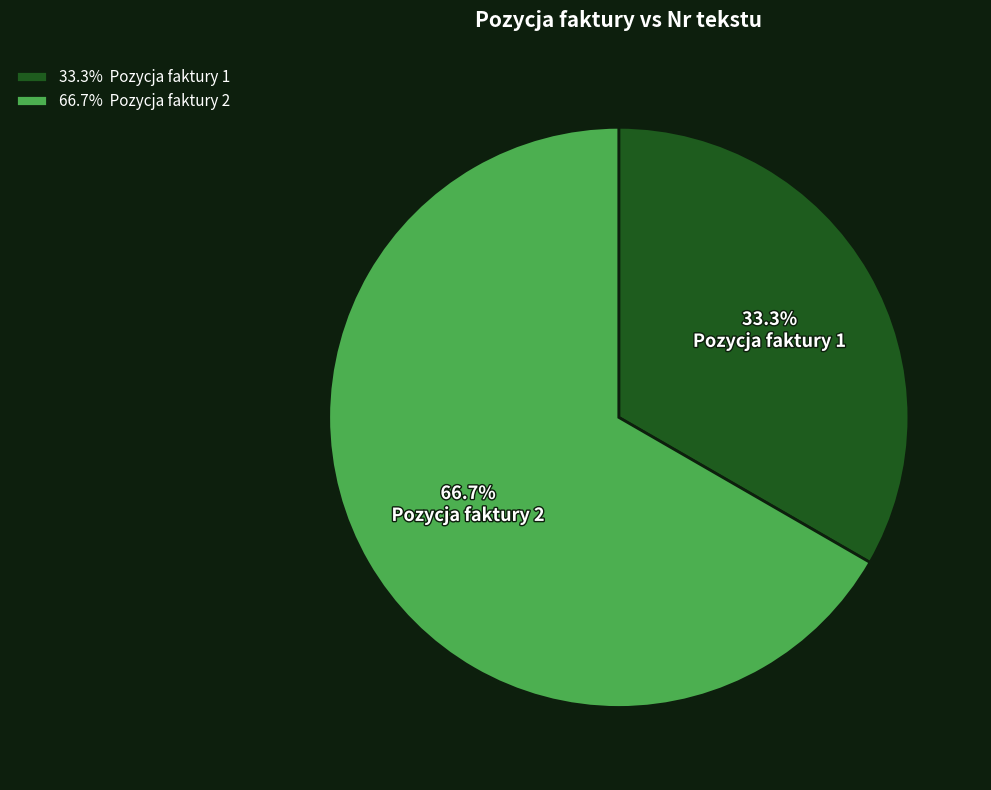

To the nearest percent, what is the combined percentage of Pozycja faktury 1 and Pozycja faktury 2?

100%